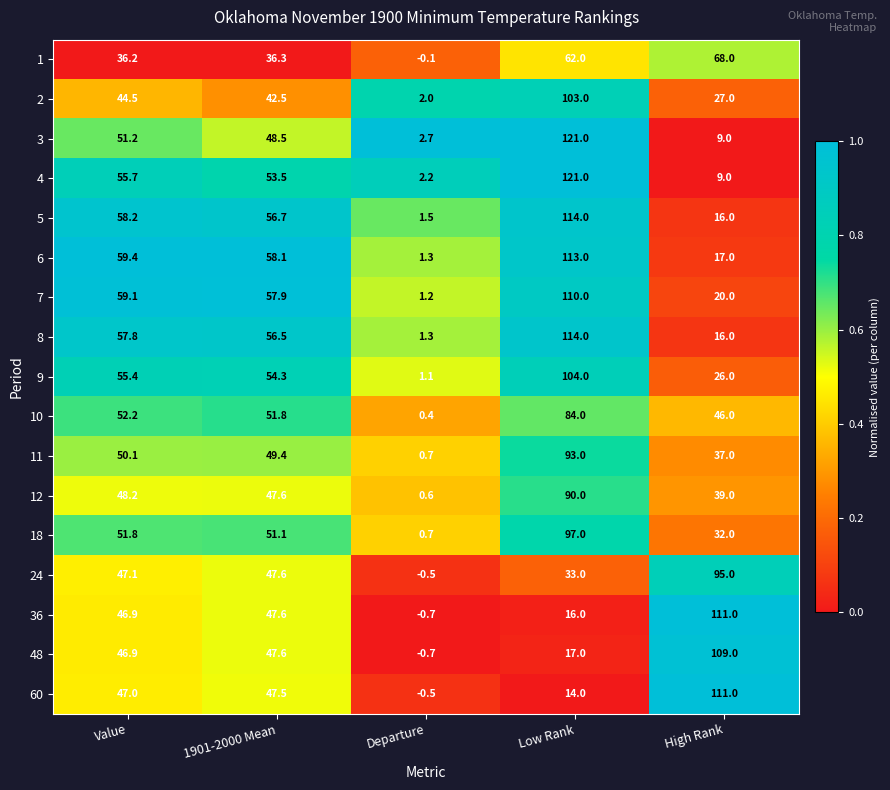

Which series has the largest total across all categories?

6